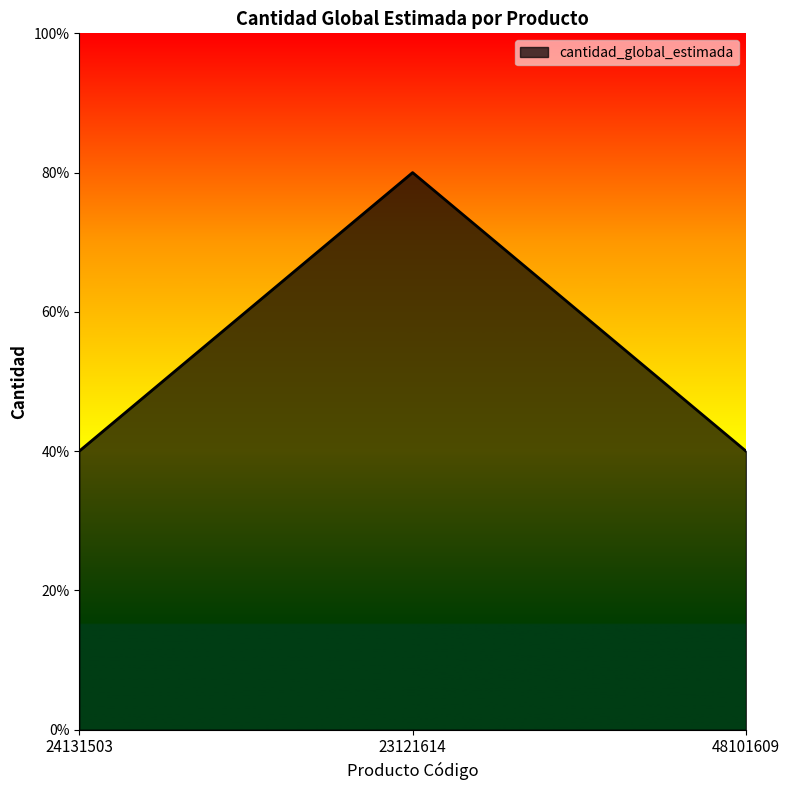

Does the chart have visible grid lines?

No